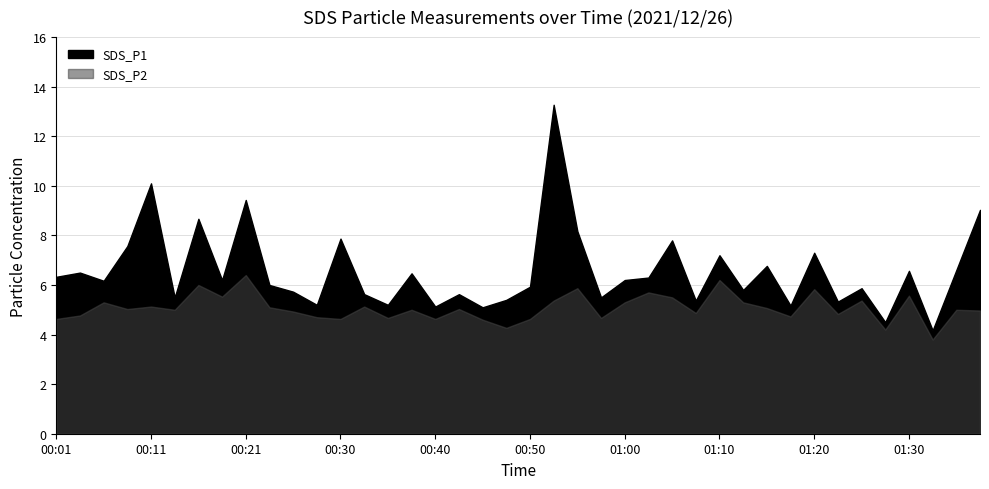

What are all the series names shown in the legend?

SDS_P1, SDS_P2